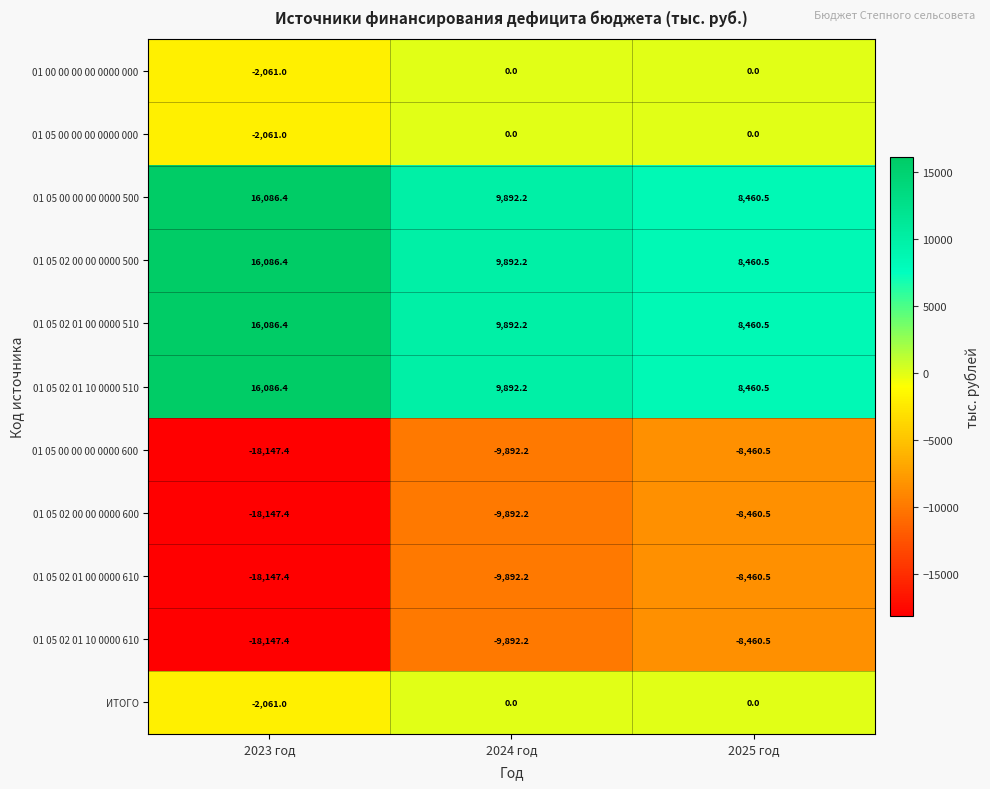

How many data points does each series have?

3